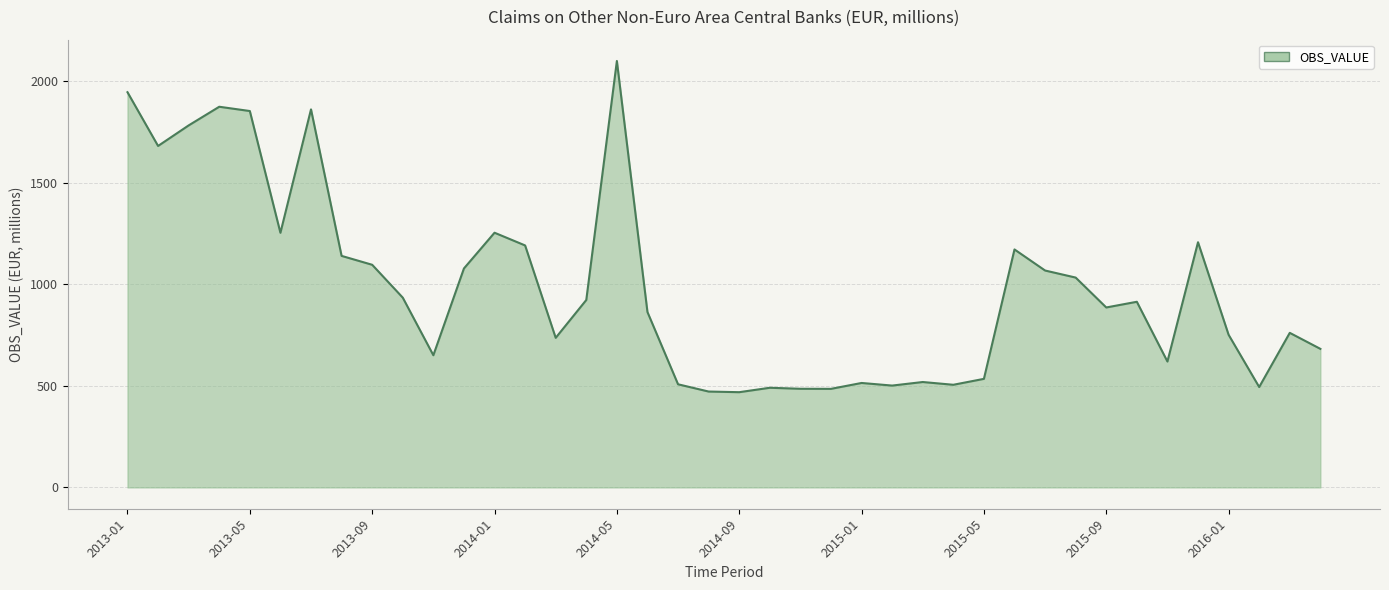

What is the smallest value displayed?

469.0